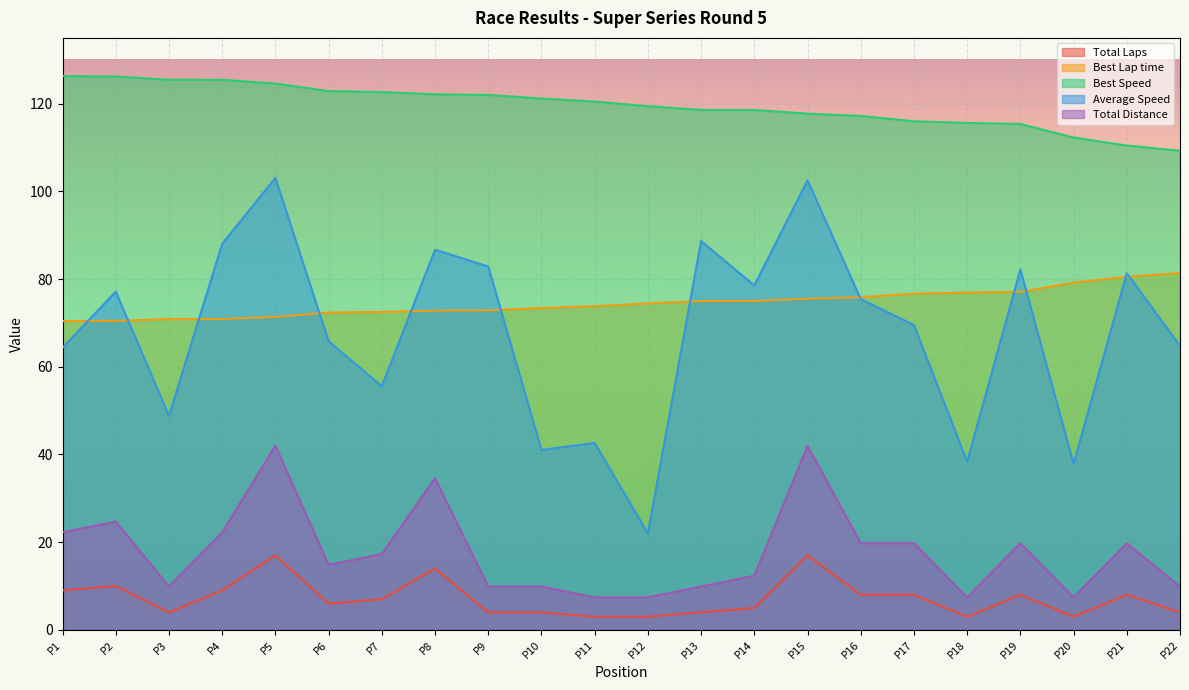

What are all the series names shown in the legend?

Total Laps, Best Lap time, Best Speed, Average Speed, Total Distance